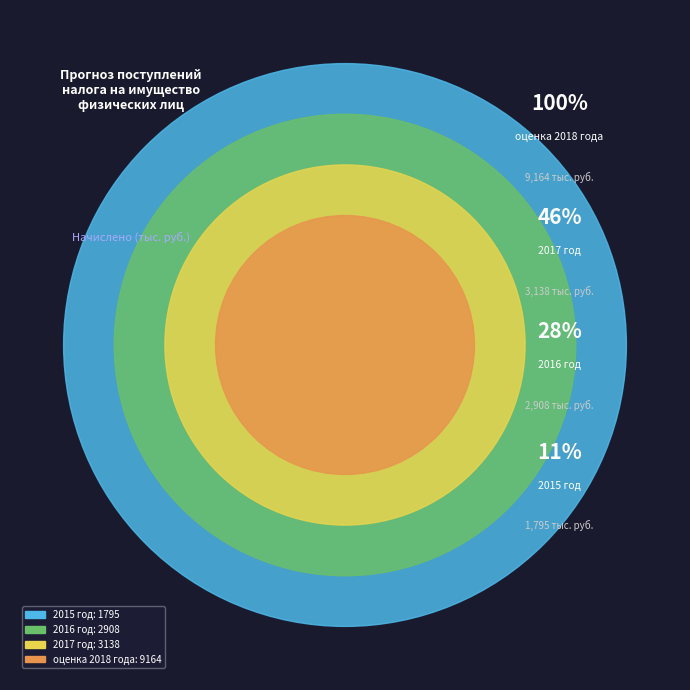

How many slices are in this pie chart?

4